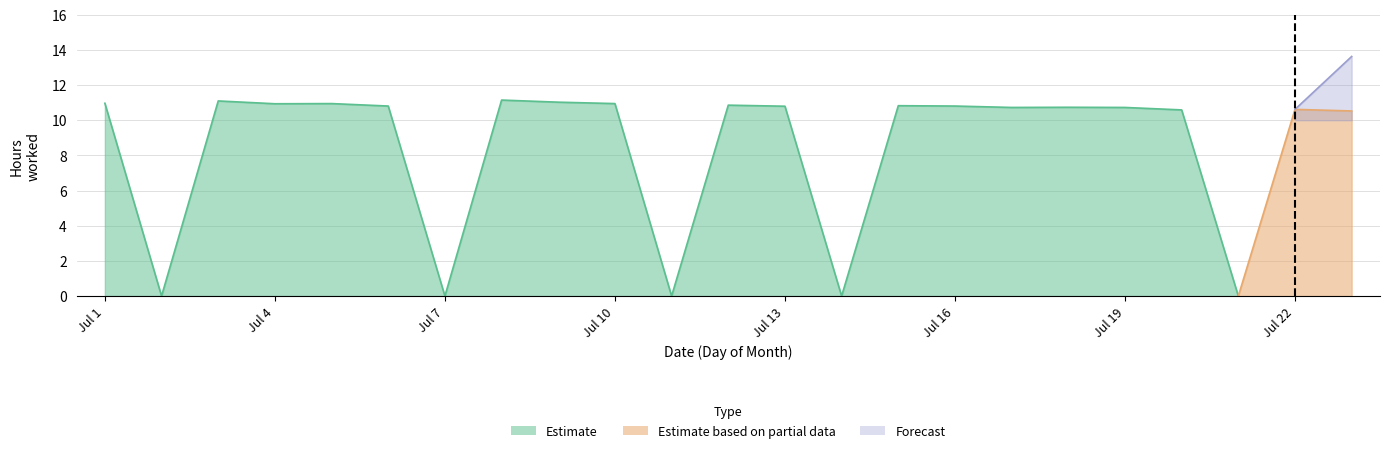

What is the difference between the Estimate based on partial data values at 22 and 8?

10.6